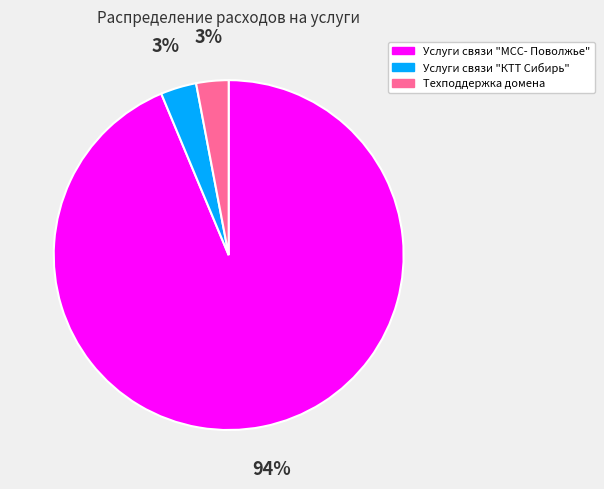

What percentage is the Услуги связи "МСС- Поволжье" slice, to the nearest percent?

94%